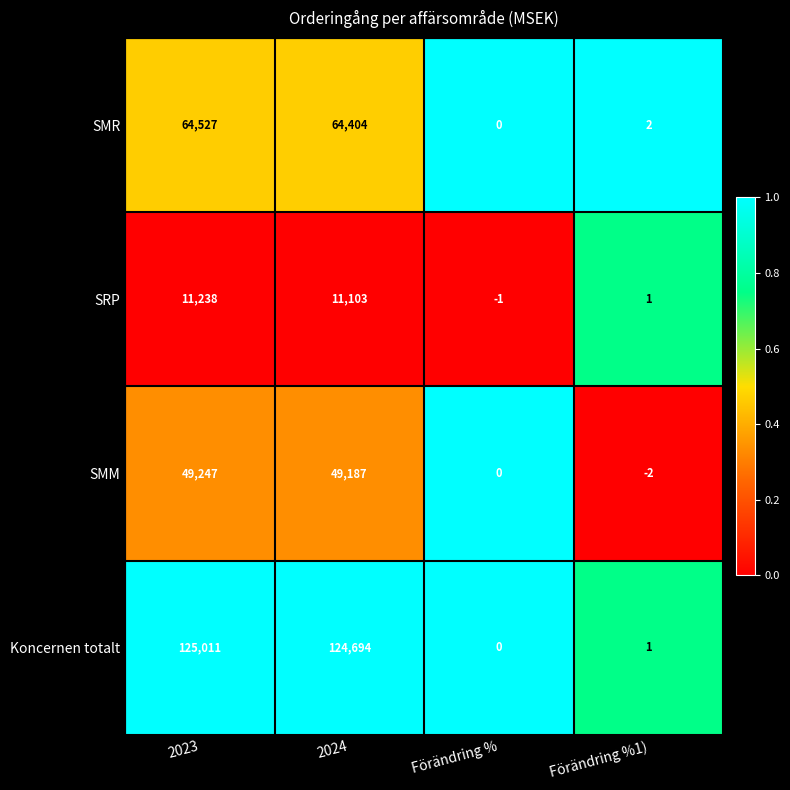

At which category is the sum across all series the highest?

2023